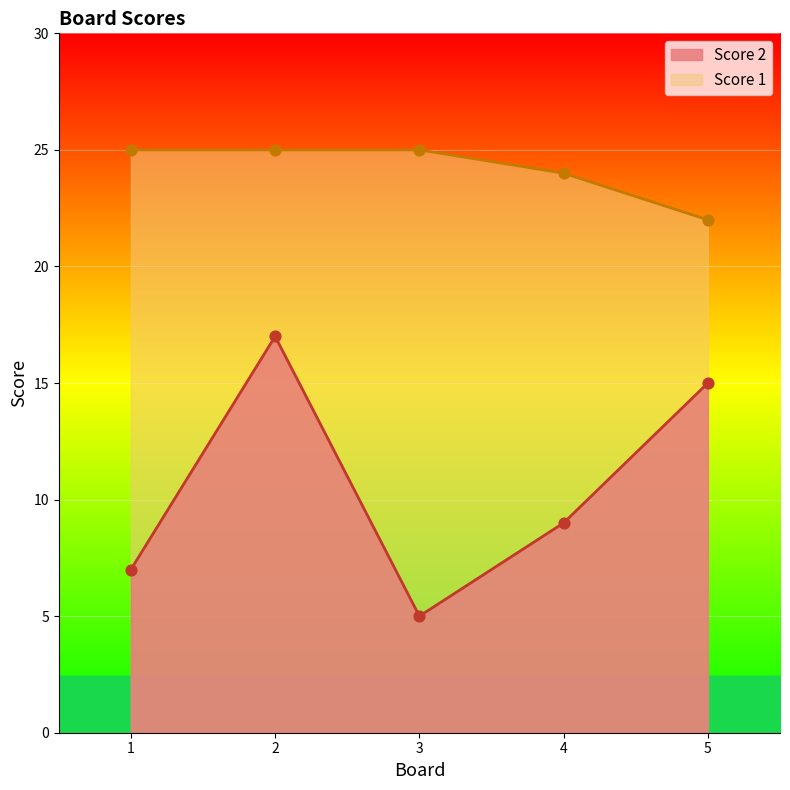

What are all the series names shown in the legend?

Score 2, Score 1